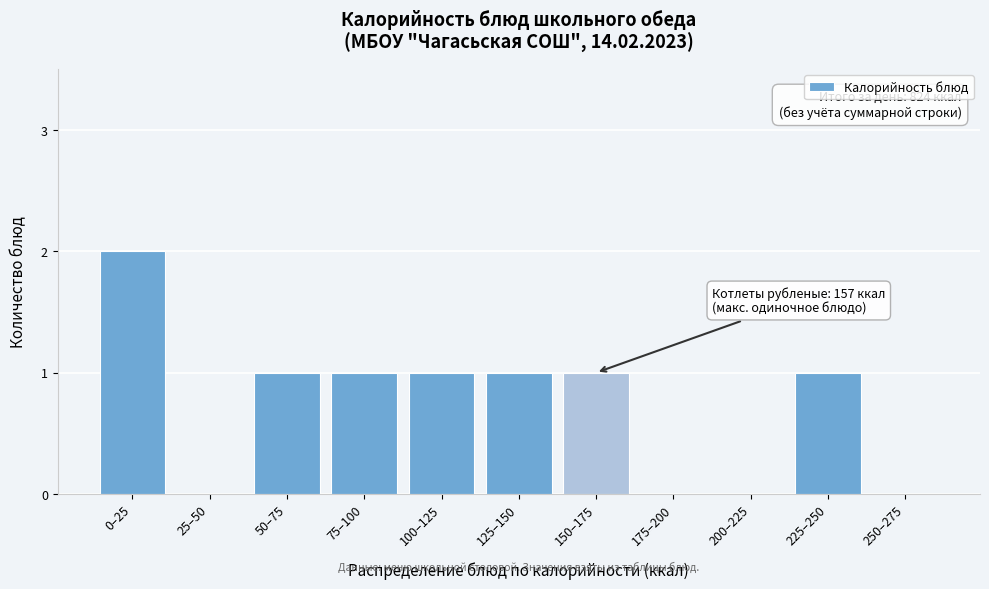

Reading right to left, list all the values displayed in this chart.

250–275=0	225–250=1	200–225=0	175–200=0	150–175=1	125–150=1	100–125=1	75–100=1	50–75=1	25–50=0	0–25=2